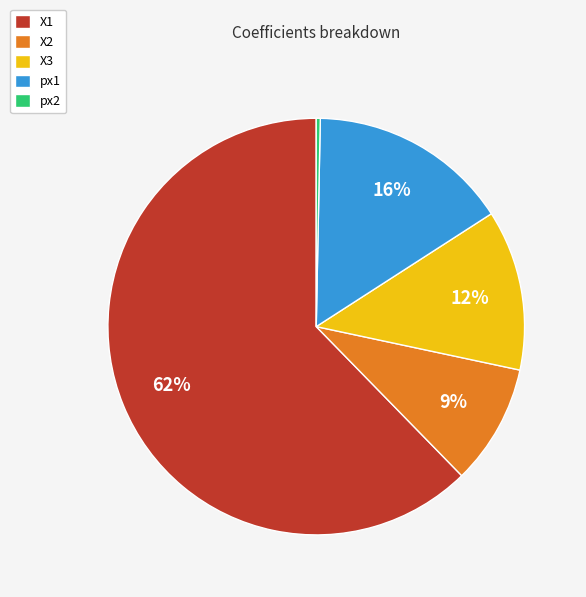

Which category has the smallest portion of the pie?

px2